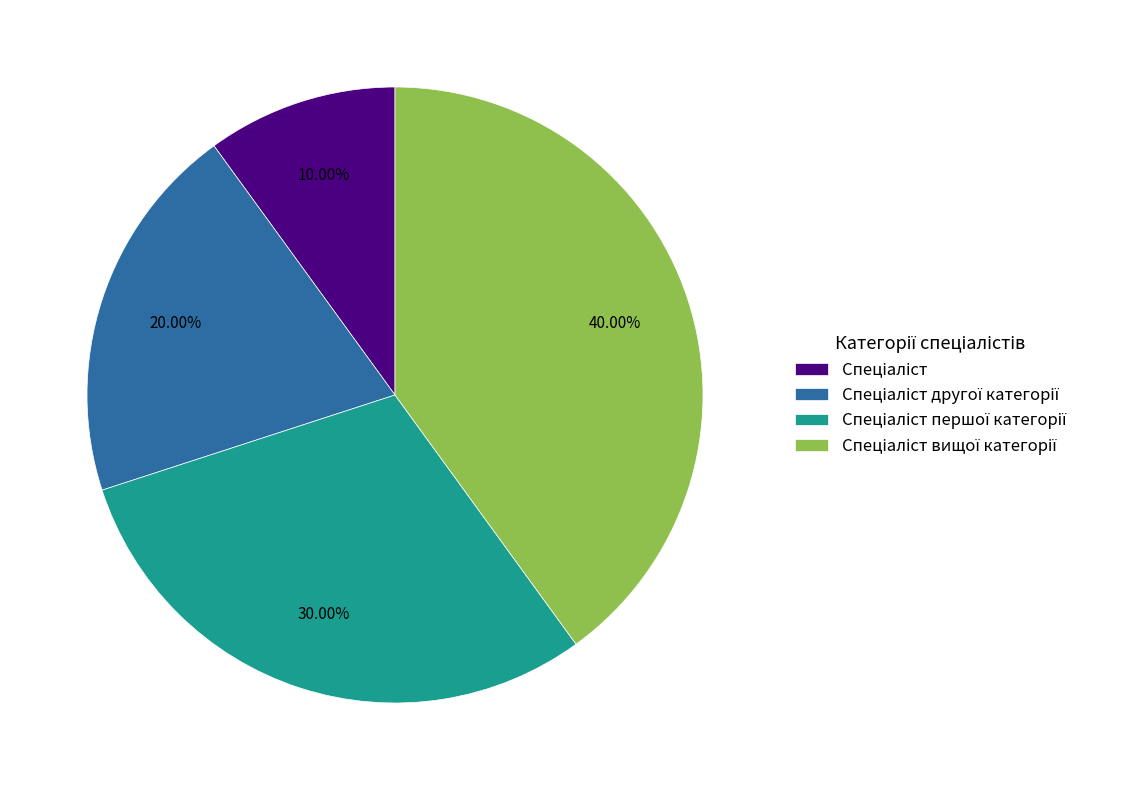

Does any single category account for the majority?

No